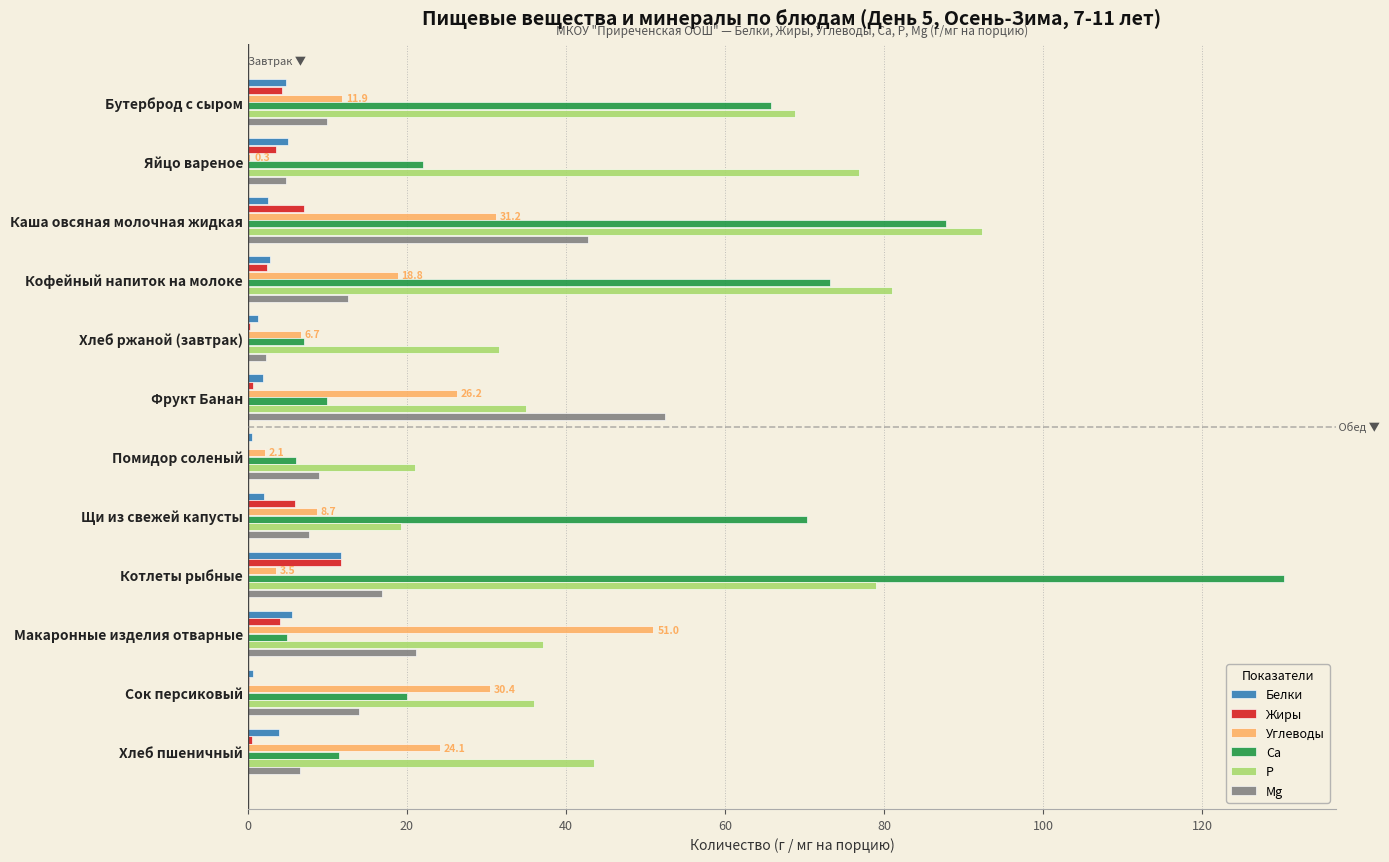

At which label does Mg reach its peak?

Фрукт Банан